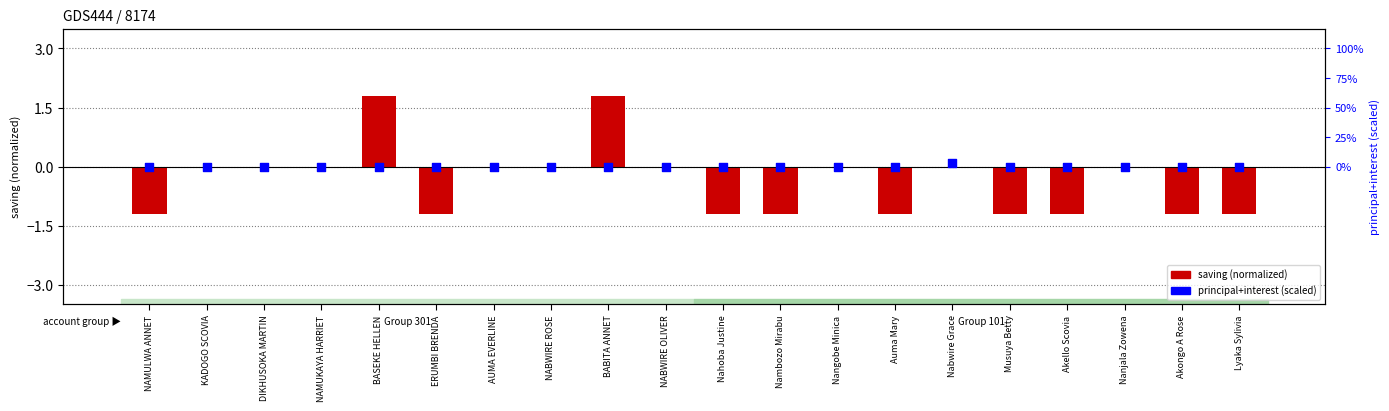

Is the value of principal+interest (scaled) at Auma Mary greater than the value of saving (normalized) at BASEKE HELLEN?

No